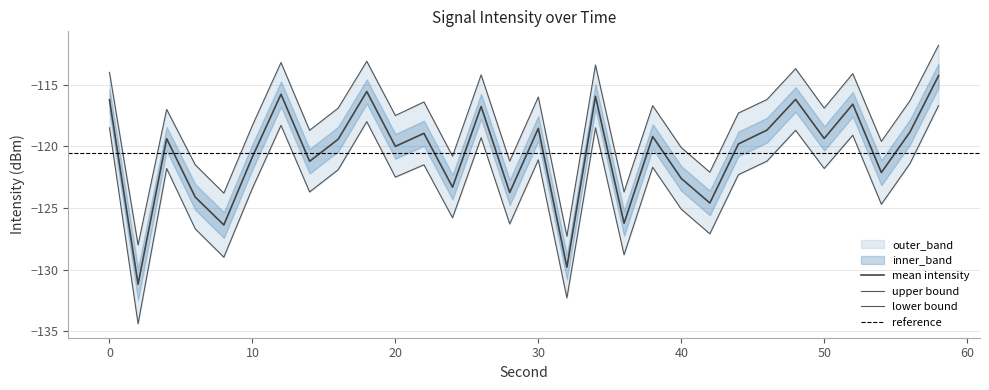

What is the difference between the intensity_lower values at 52 and 40?

6.0